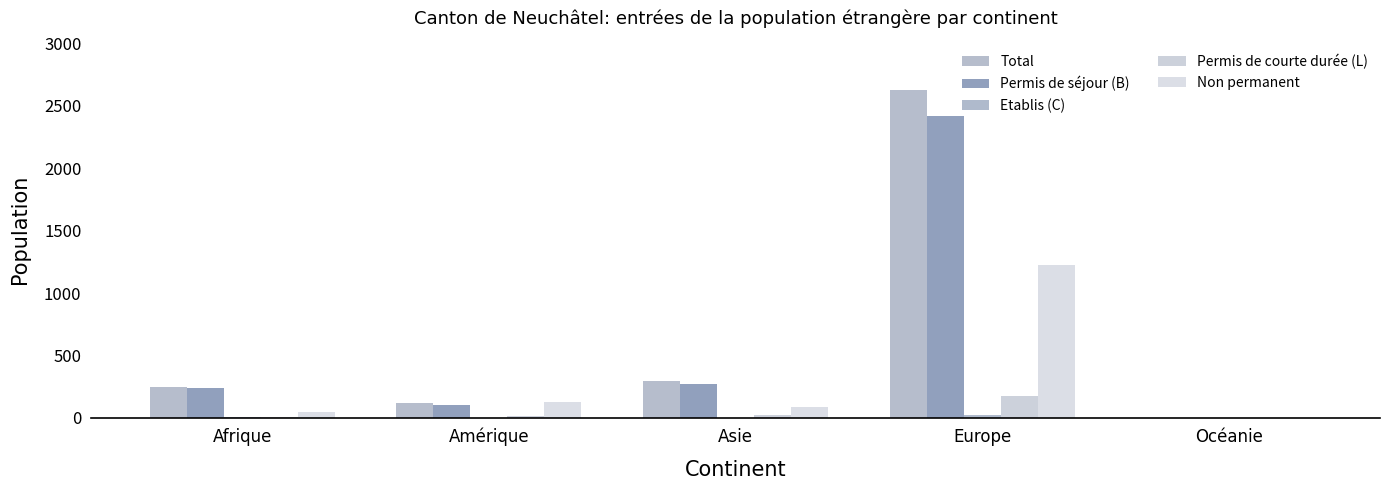

How many series are shown in this chart?

5